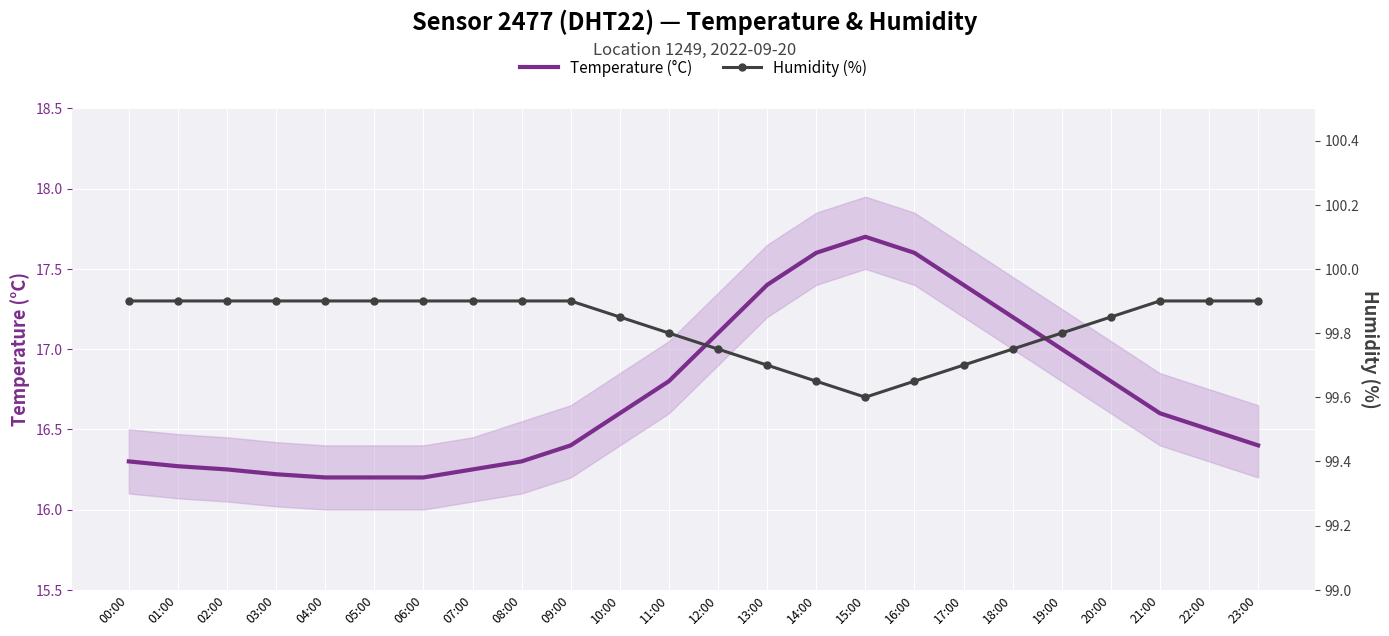

What is the sum of all Temperature (°C) values?

401.3